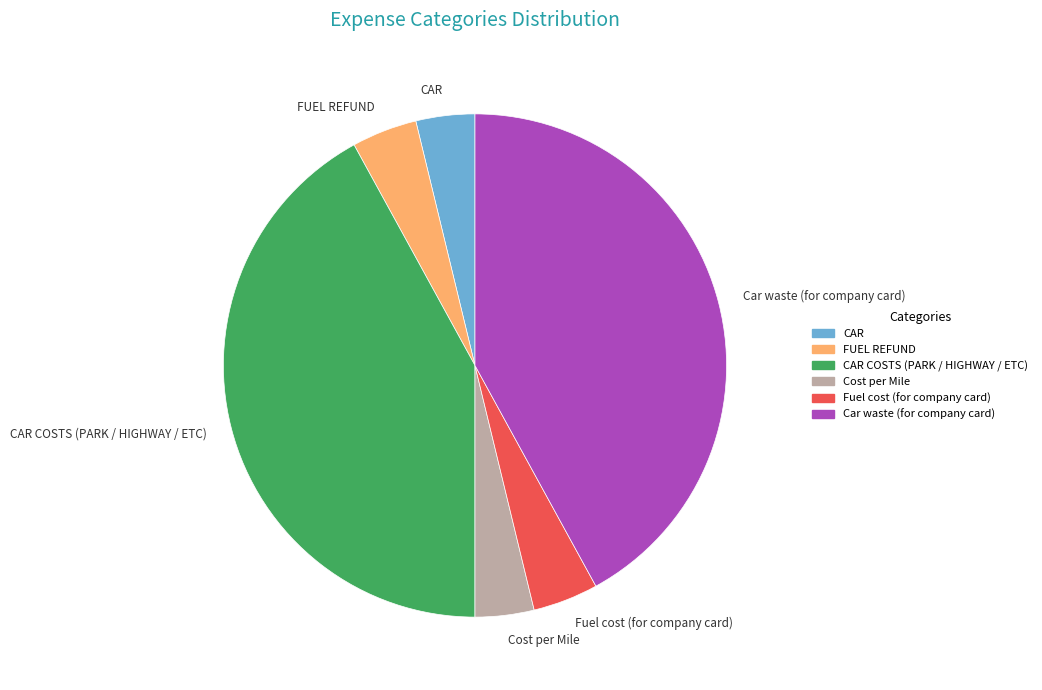

The Cost per Mile slice represents 4% of the pie. True or false?

True